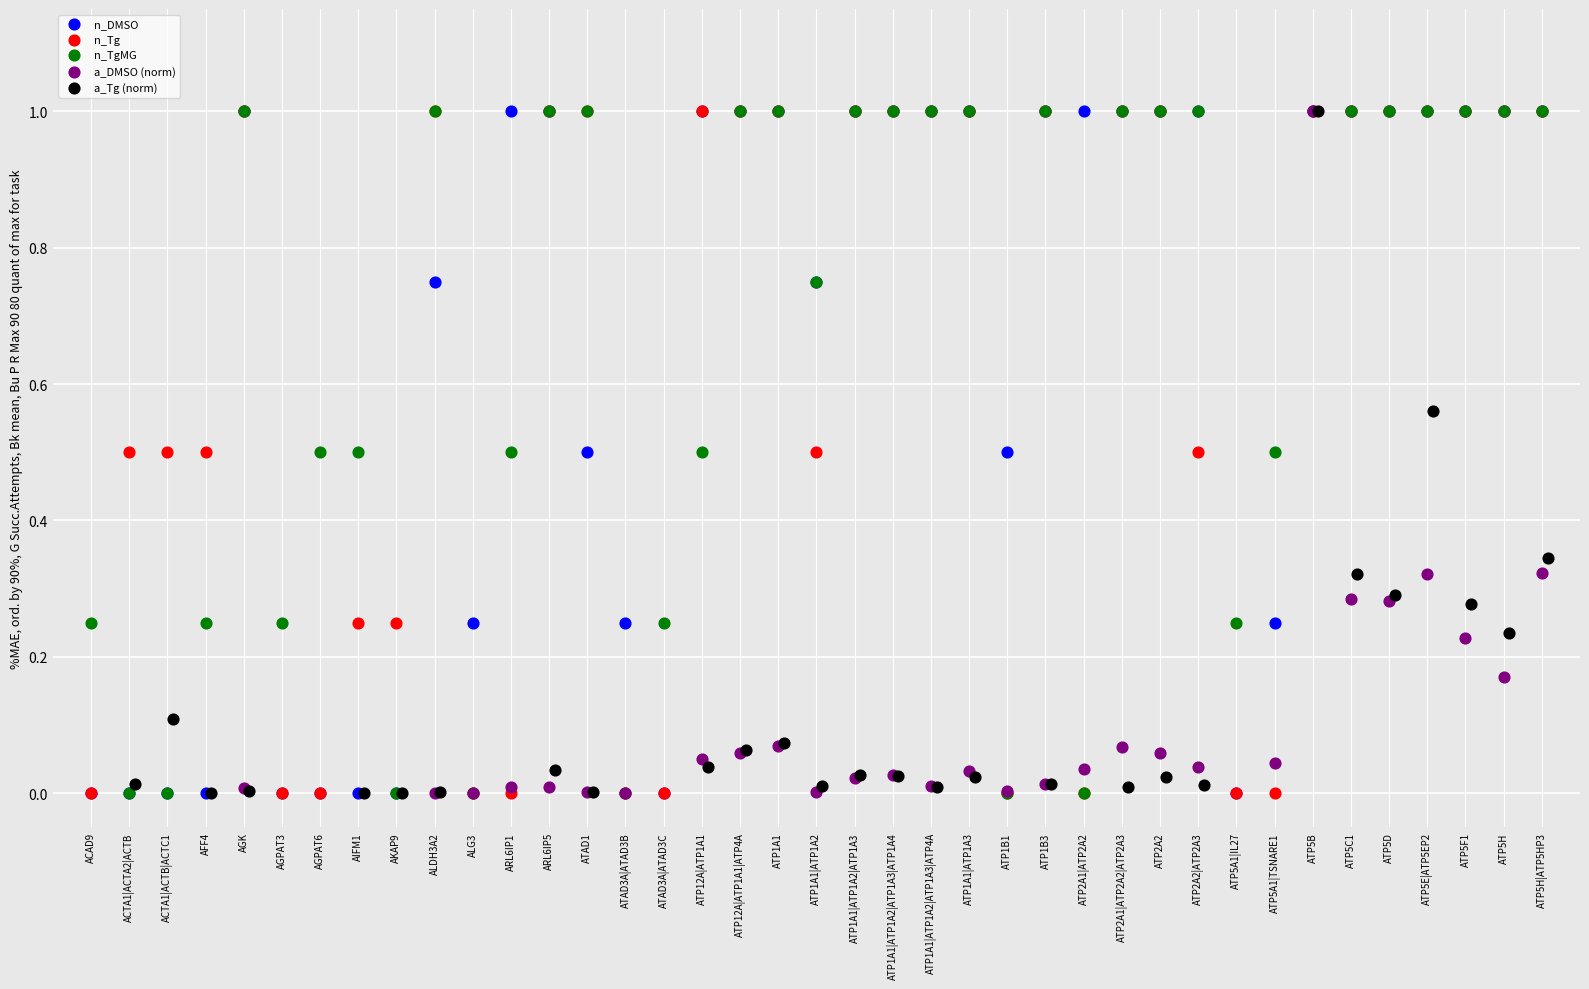

What are all the series names shown in the legend?

n_DMSO, n_Tg, n_TgMG, a_DMSO (norm), a_Tg (norm)